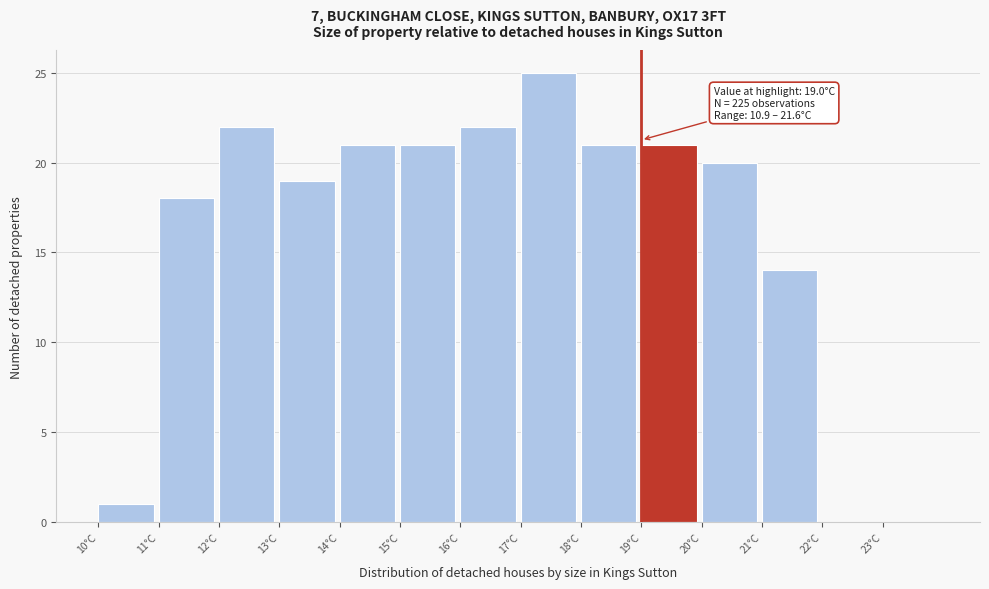

Over which range of the x-axis is the bar tallest?

17 to 18